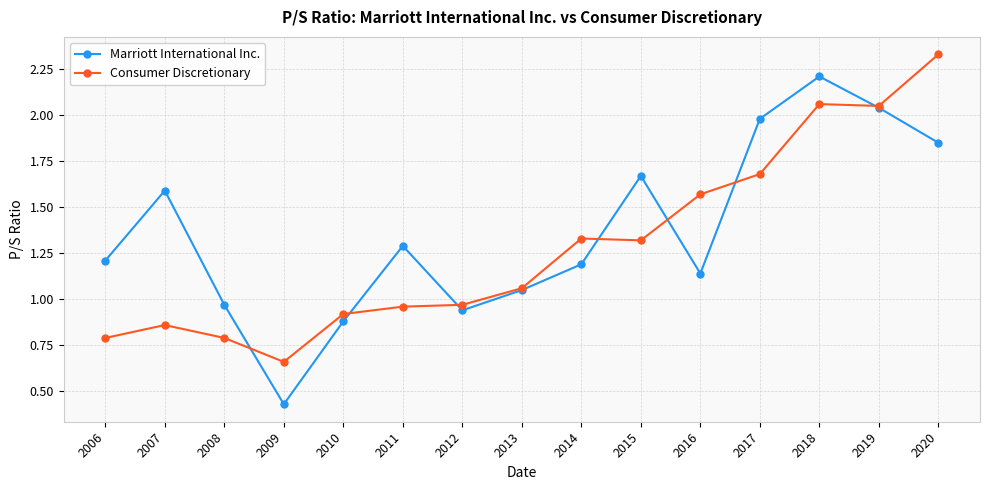

At 2020, list the series in order from smallest to largest.

Marriott International Inc., Consumer Discretionary